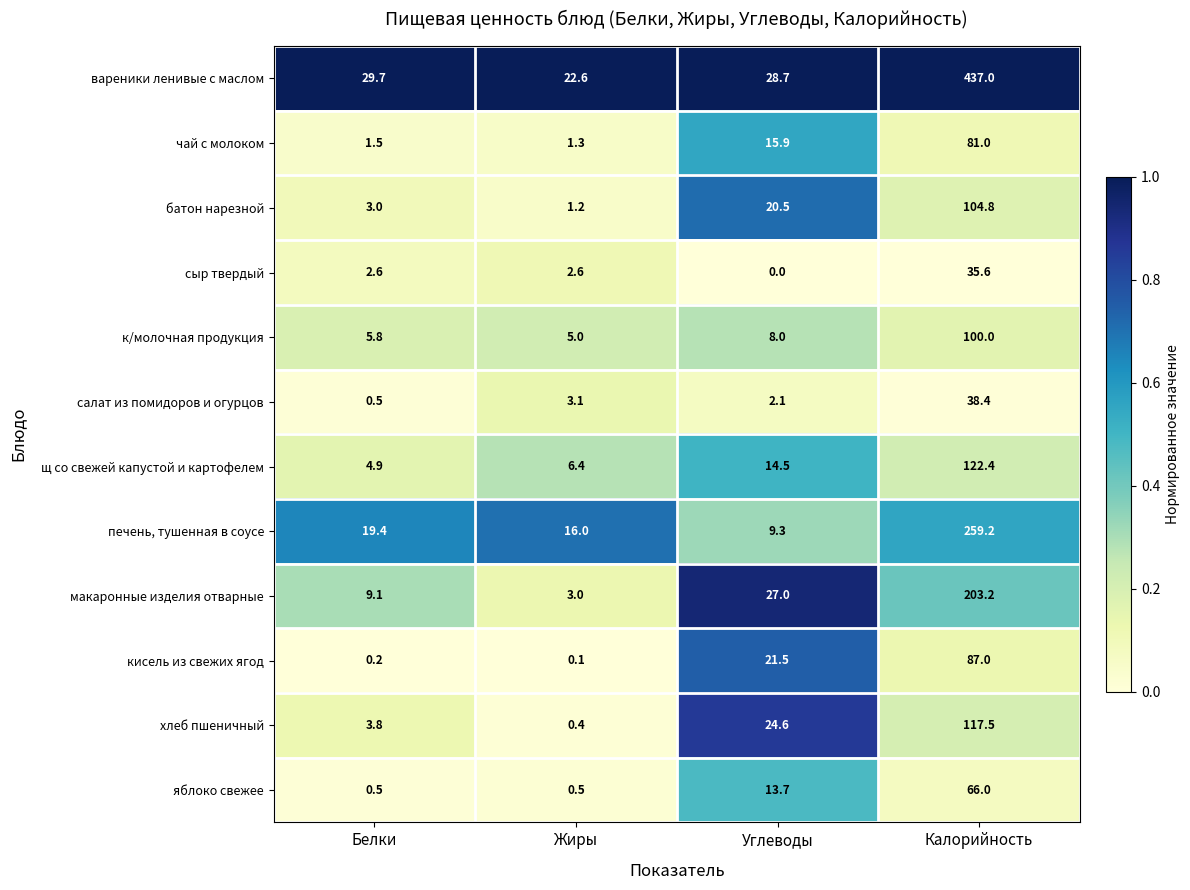

What is the difference between the maximum and minimum values in the батон нарезной series?

103.6